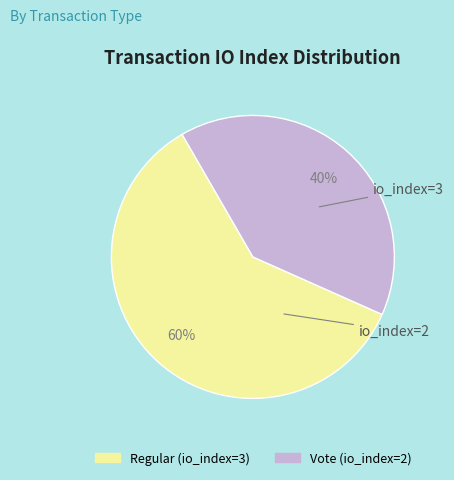

To the nearest percent, what is the combined percentage of Regular (io_index=3) and Vote (io_index=2)?

100%